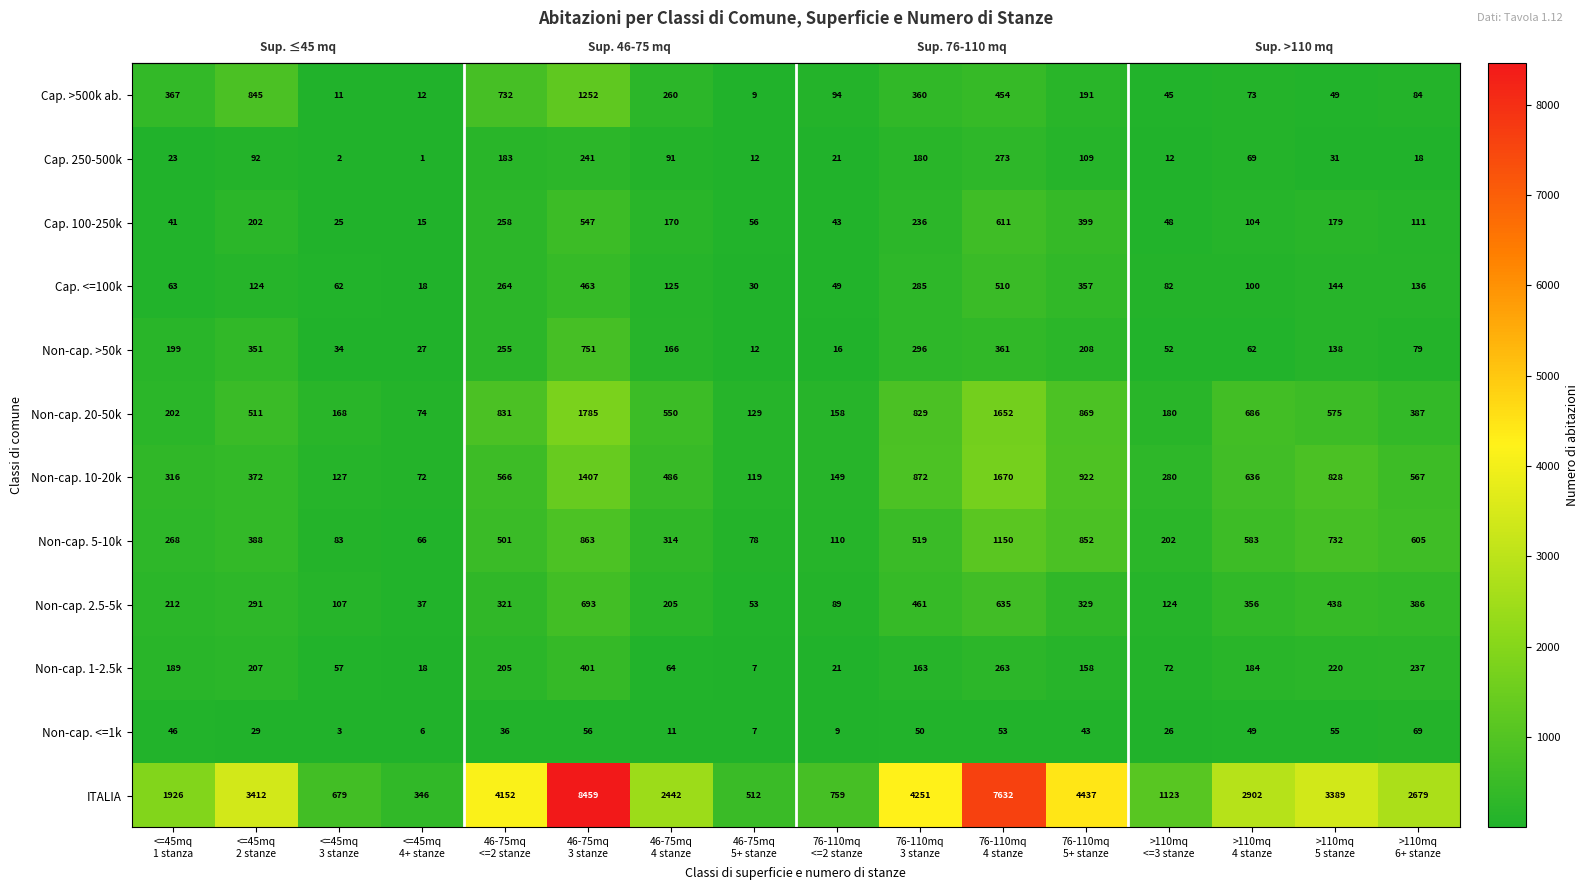

At how many categories does at least one series exceed 732?

13